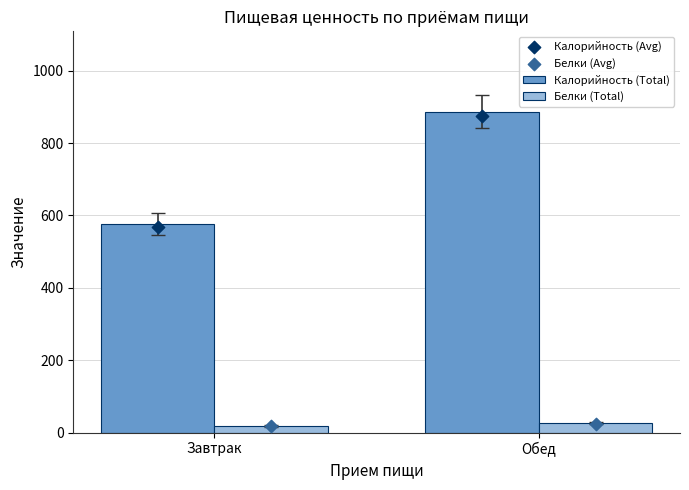

What is the total value across all series at Завтрак?

1182.2